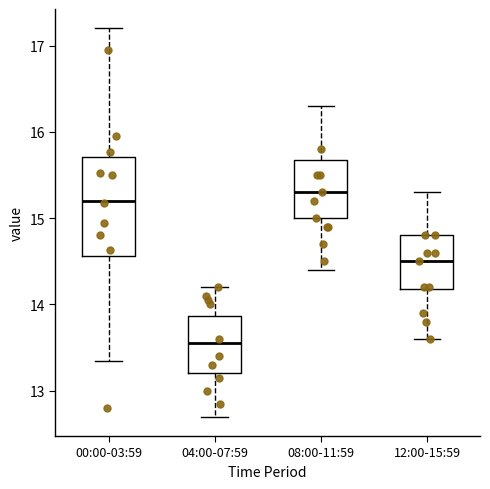

Comparing the boxes themselves (not the whiskers), which one is the tallest?

00:00-03:59